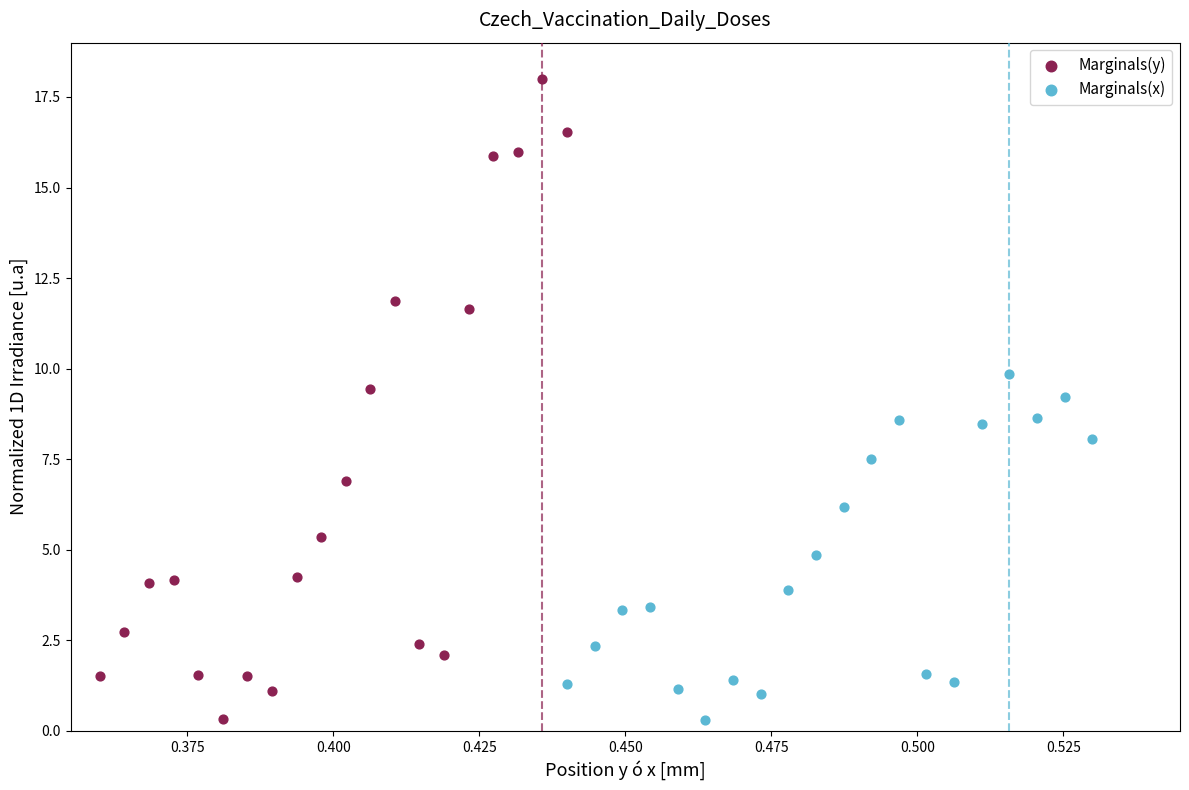

Which series has the widest spread of Y values?

Marginals(y)